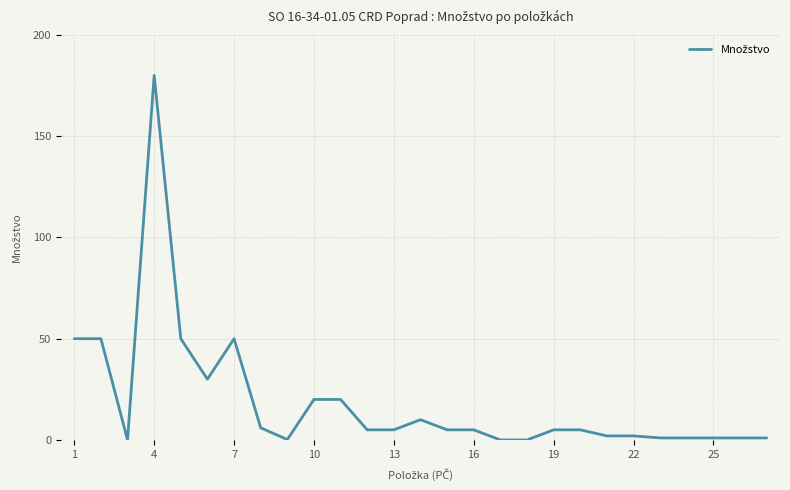

What is the greatest value displayed?

180.0